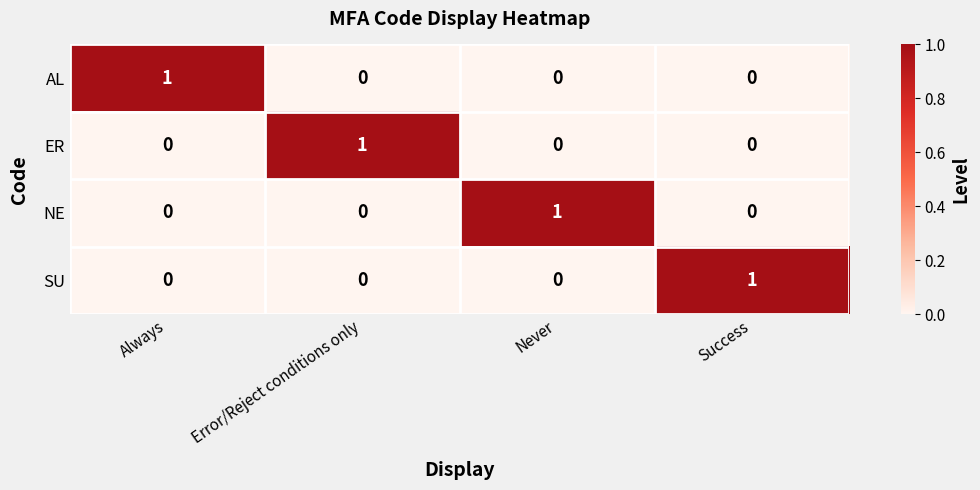

Is it true that SU equals 0 at Always?

True